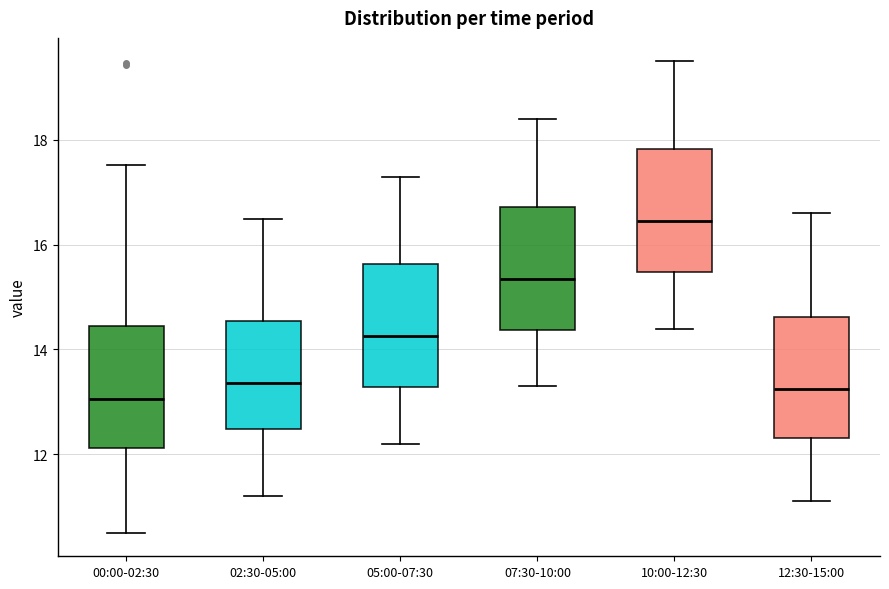

Where does the lower whisker of the box for 12:30-15:00 end on the y-axis? The values are not printed on the chart, so give them approximately, as read against the axis.

11.2